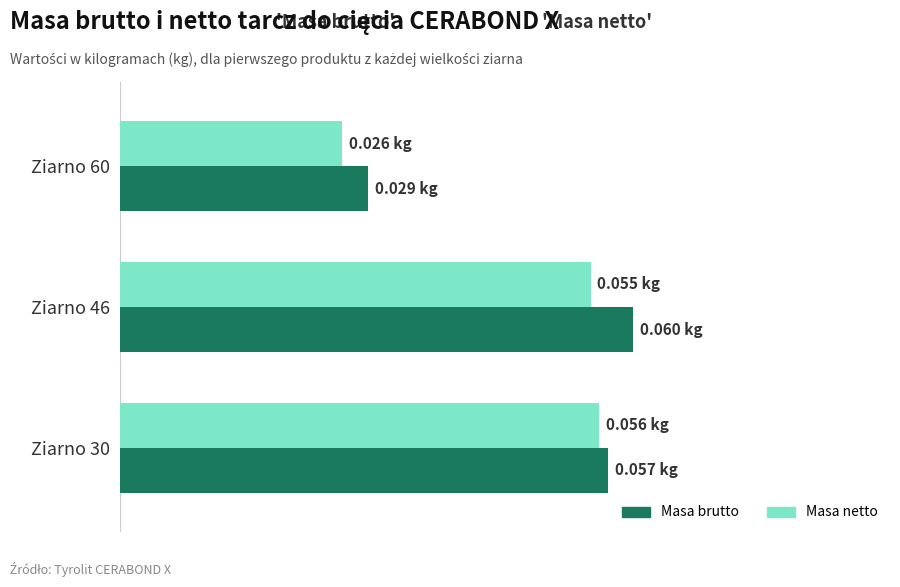

What are all the series names shown in the legend?

Masa brutto, Masa netto